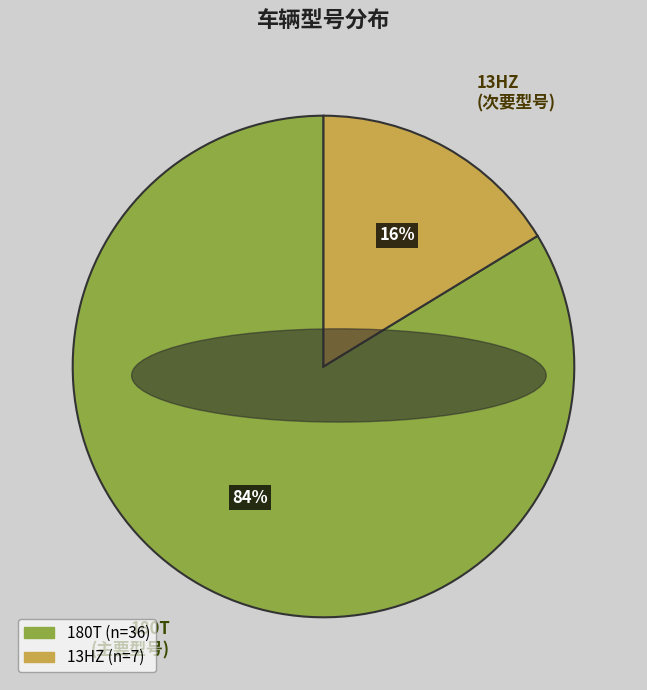

To the nearest percent, what is the combined percentage of 180T and 13HZ?

100%